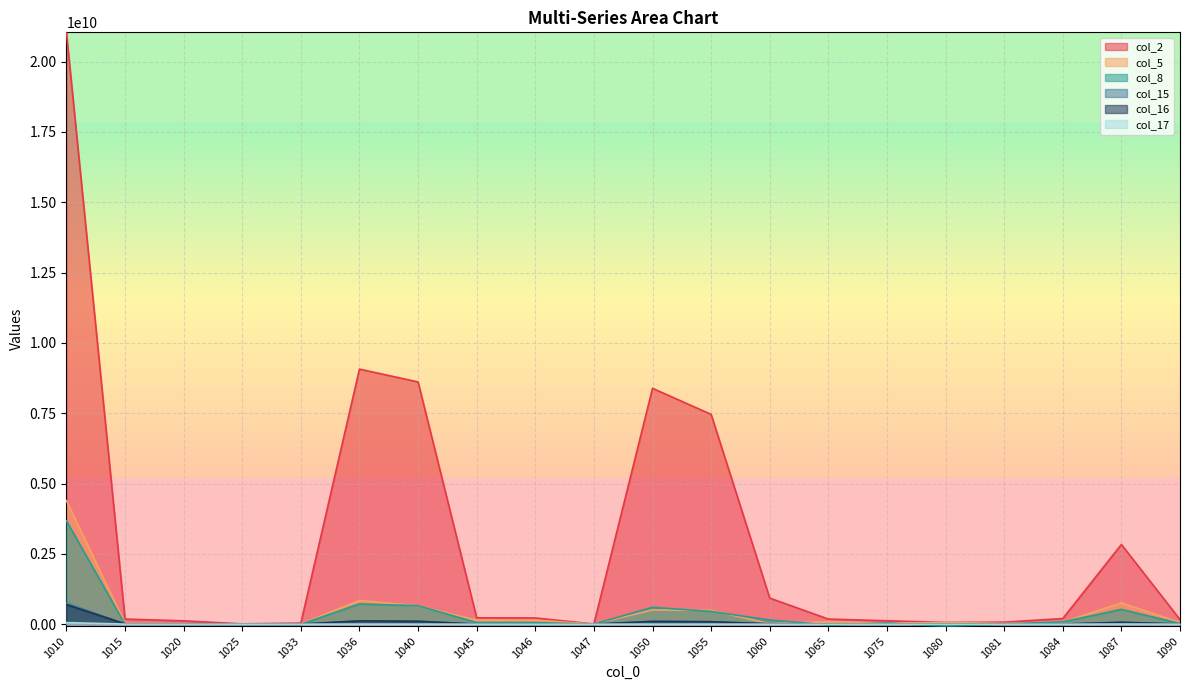

How many interior local peaks does the col_16 series have?

4